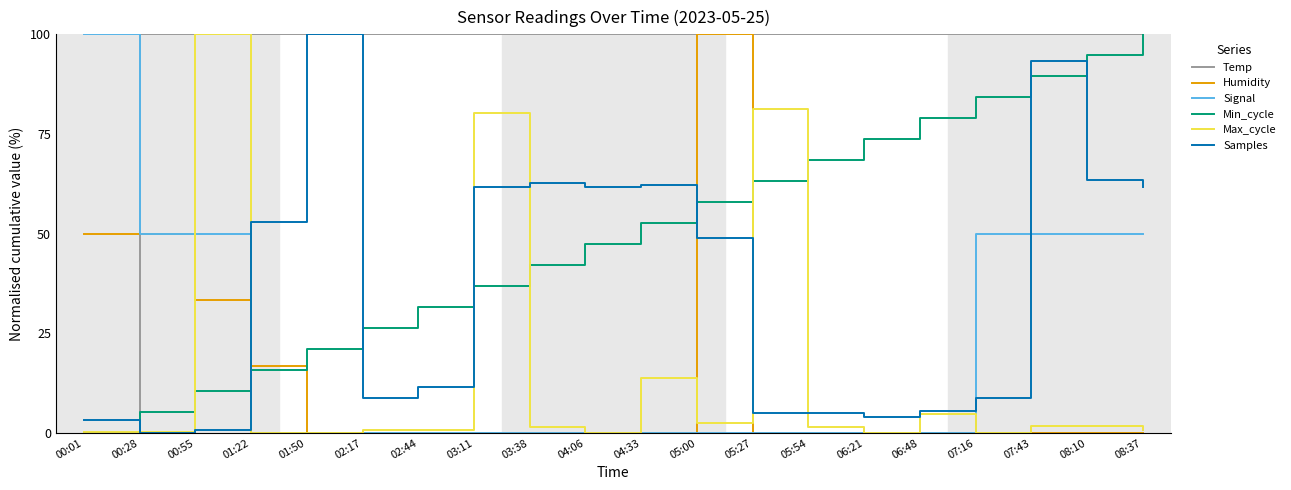

How many lines are shown in the chart?

6